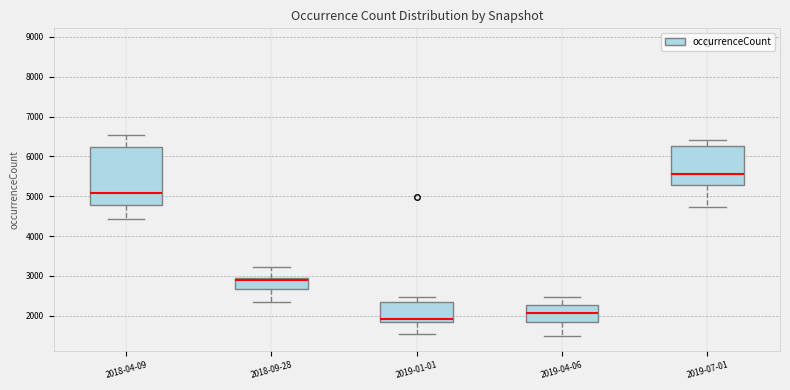

Reading left to right, read every box against the y-axis: the position of its median line, the range the box covers, and the ends of its whiskers. The values are not printed on the chart, so give them approximately, as read against the axis.

2018-04-09: median 5100, box 4800 to 6200, whiskers 4400 to 6500
2018-09-28: median 2900, box 2700 to 3000, whiskers 2300 to 3200
2019-01-01: median 1900, box 1800 to 2400, whiskers 1500 to 2500
2019-04-06: median 2100, box 1900 to 2300, whiskers 1500 to 2500
2019-07-01: median 5500, box 5300 to 6300, whiskers 4700 to 6400